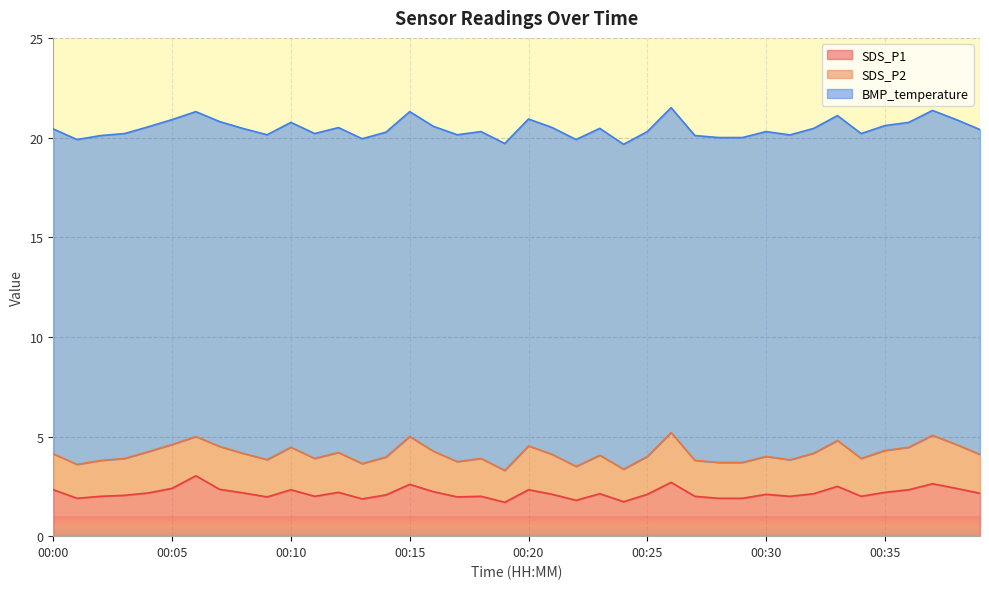

Which series changed the most between 00:00 and 00:27?

SDS_P1